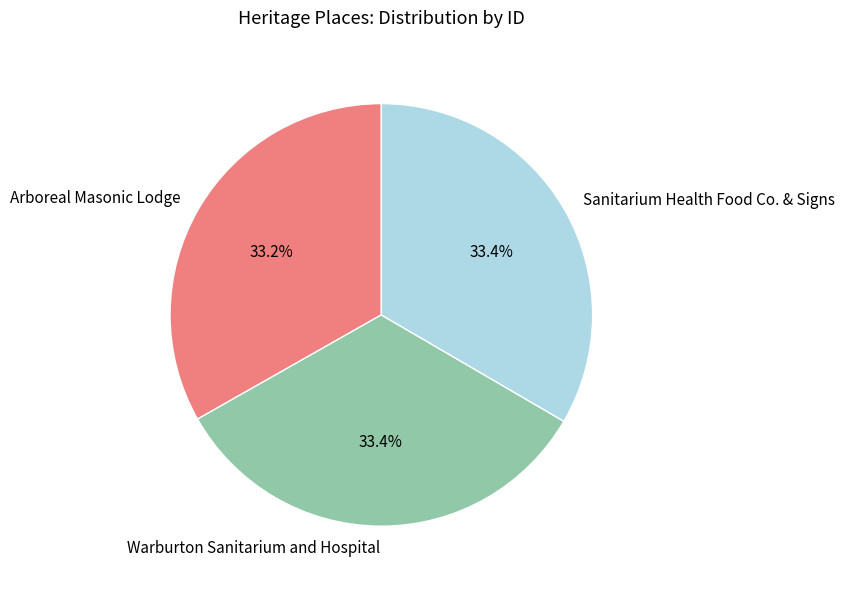

Is there a majority slice in this chart?

No